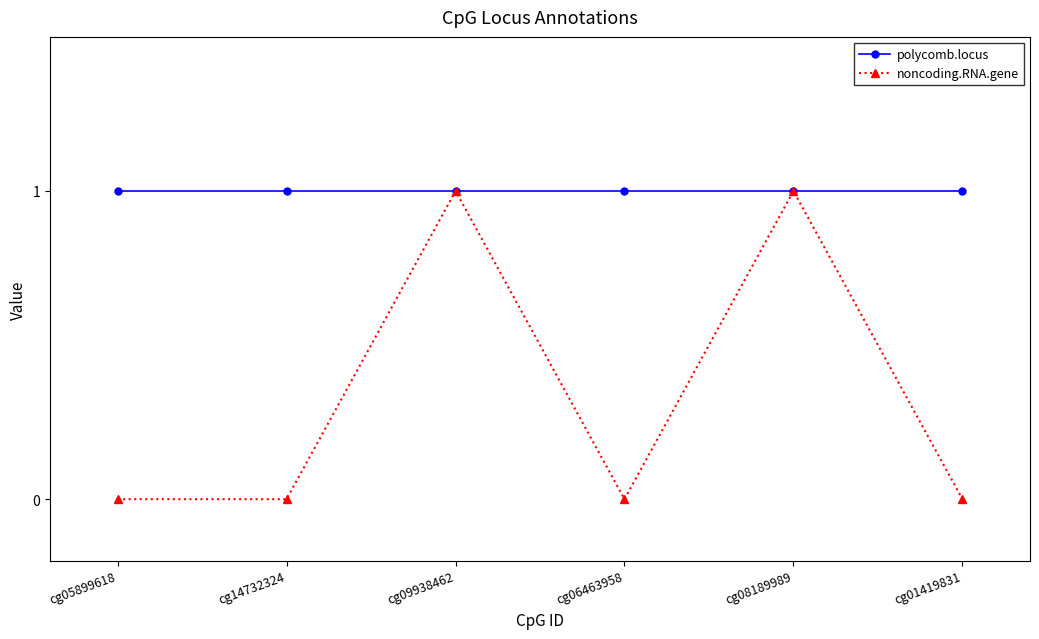

Which series has the largest range (max minus min)?

noncoding.RNA.gene